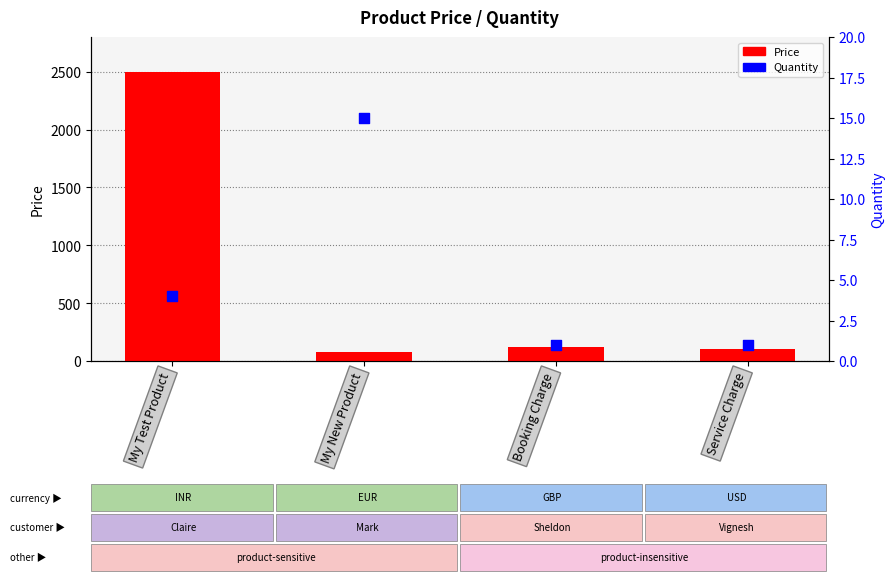

What are all the series names shown in the legend?

Price, Quantity